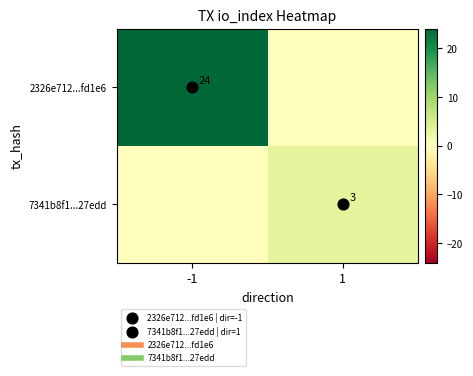

Which category has the lowest value across all series?

1